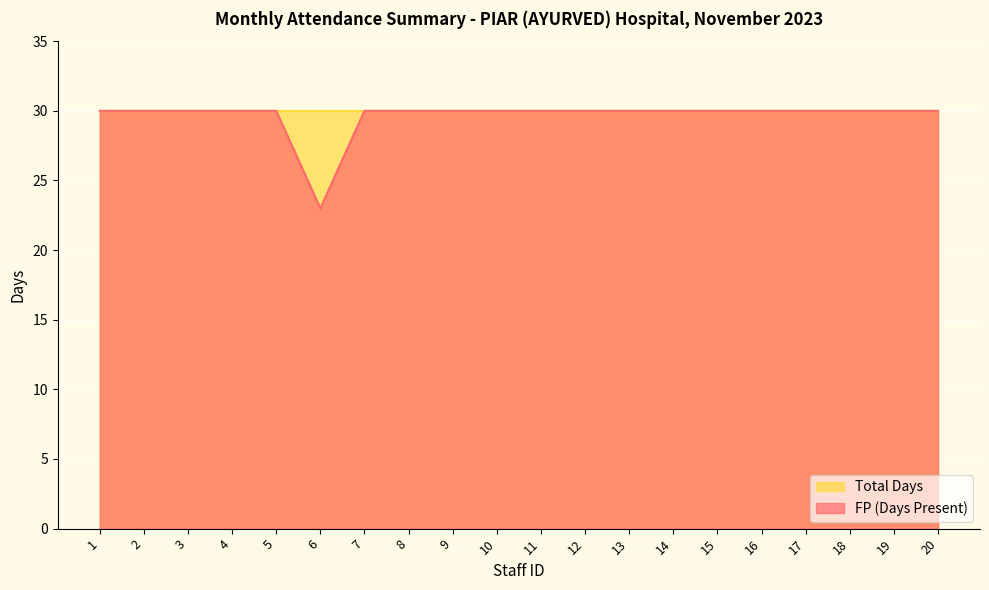

What is the maximum value shown in the chart?

30